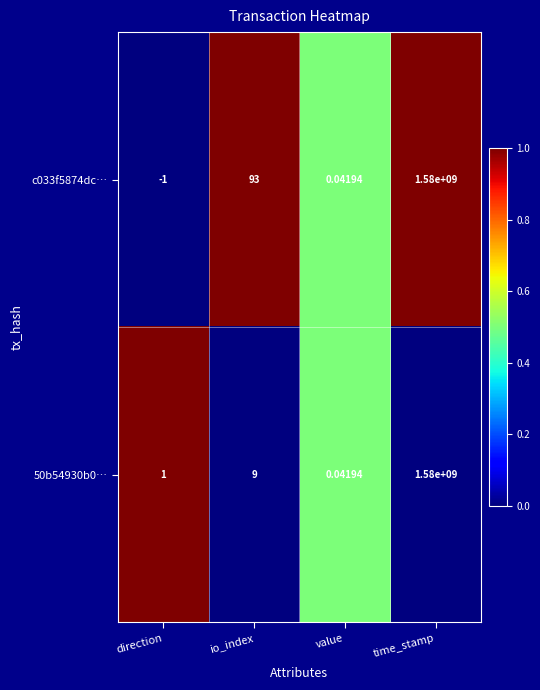

Which category has the lowest value across all series?

direction